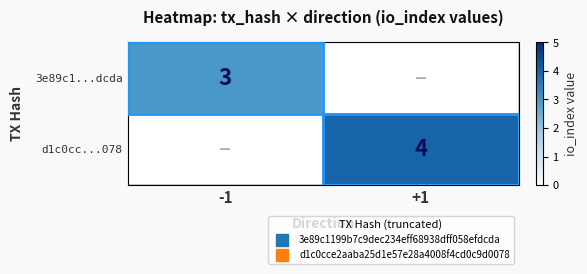

How many values in 3e89c1...dcda are above zero?

1